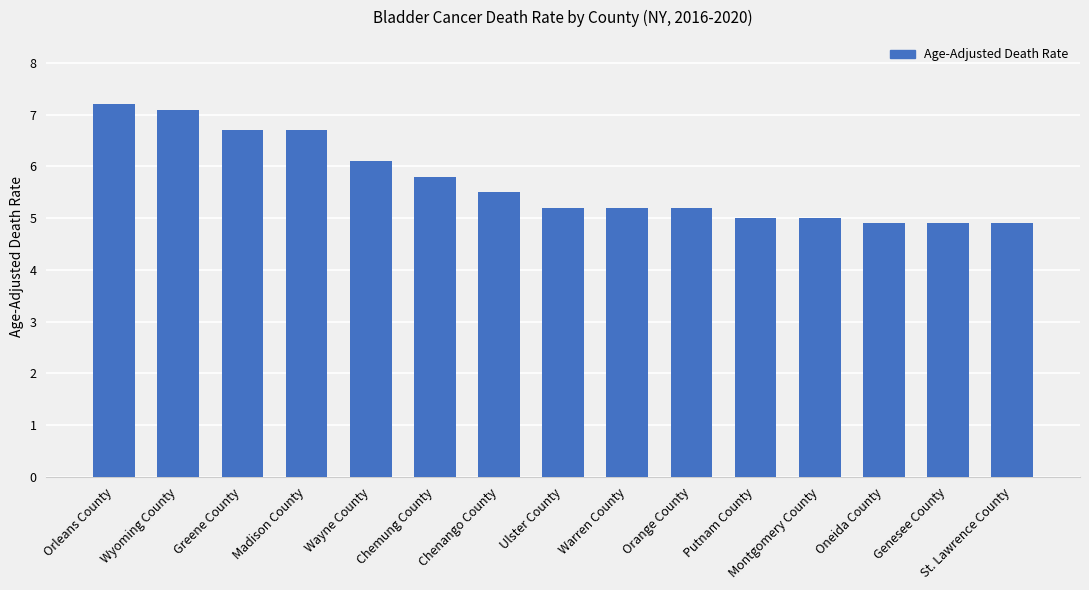

What position from the left is Chemung County?

6